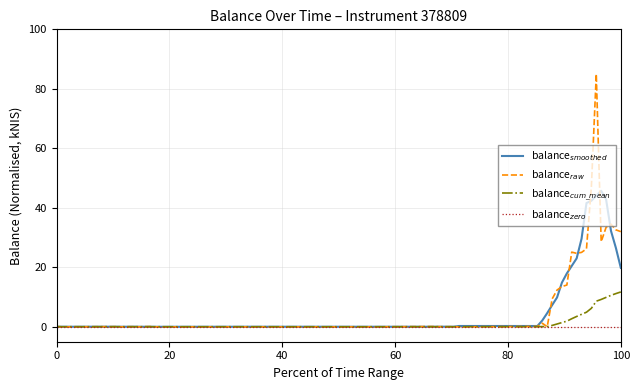

How many lines are shown in the chart?

4